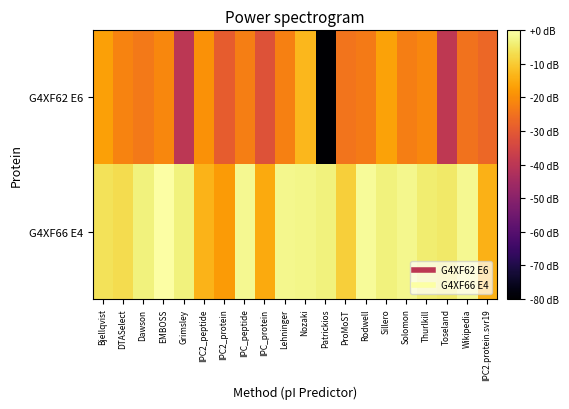

Count the number of categories in the chart.

20